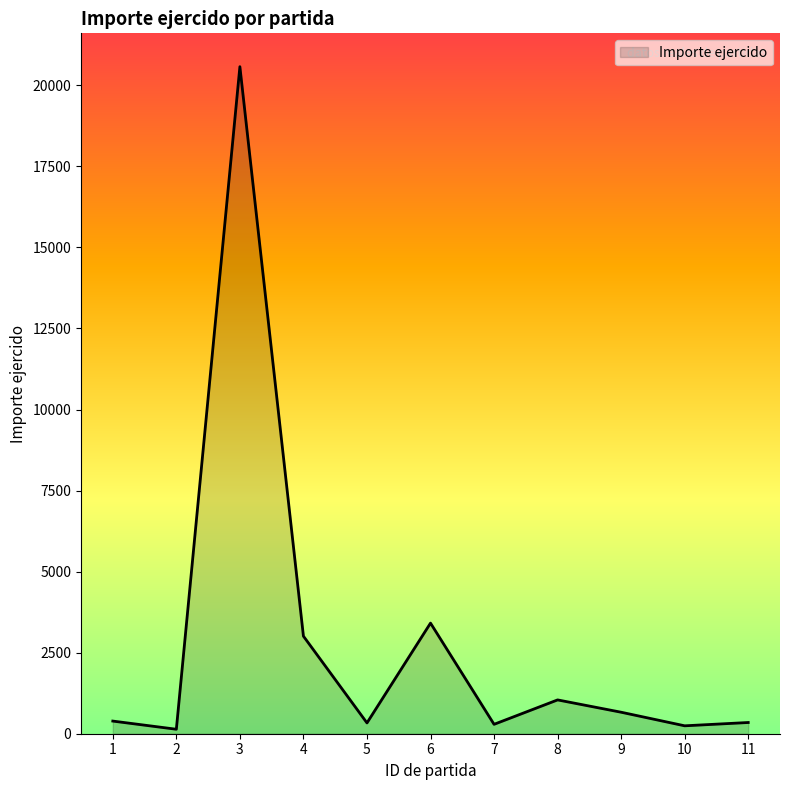

The value at 6 is 1688.5. True or false?

False